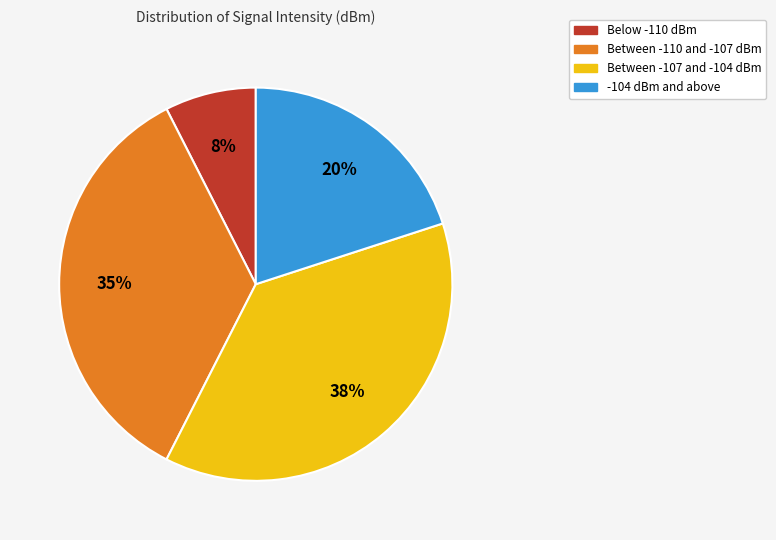

The -104 dBm and above slice represents 20% of the pie. True or false?

True